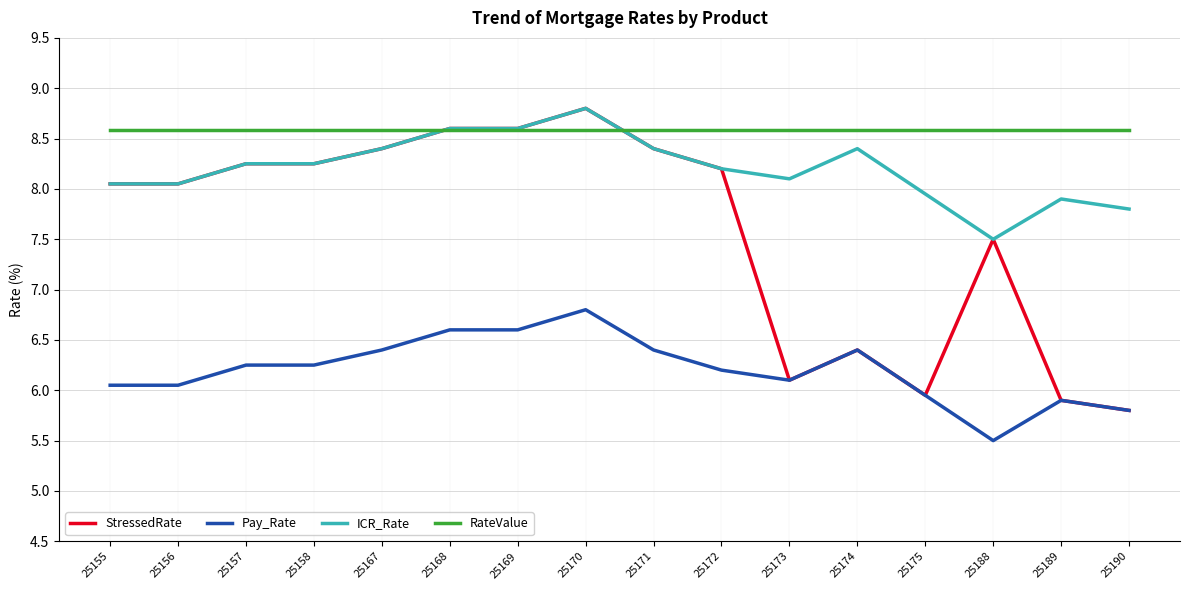

The StressedRate series shows 8.6 at 25169. True or false?

True